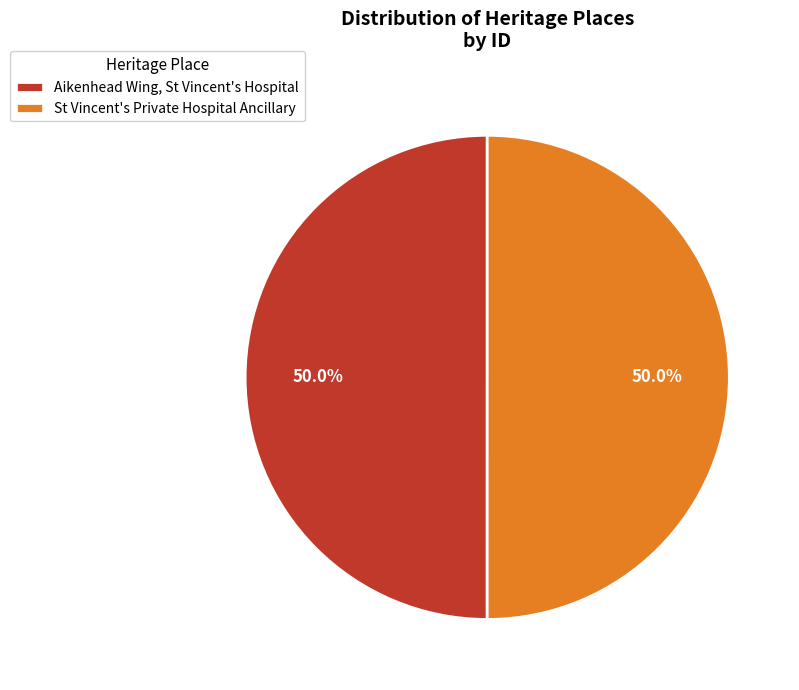

Count the number of slices in the pie.

2